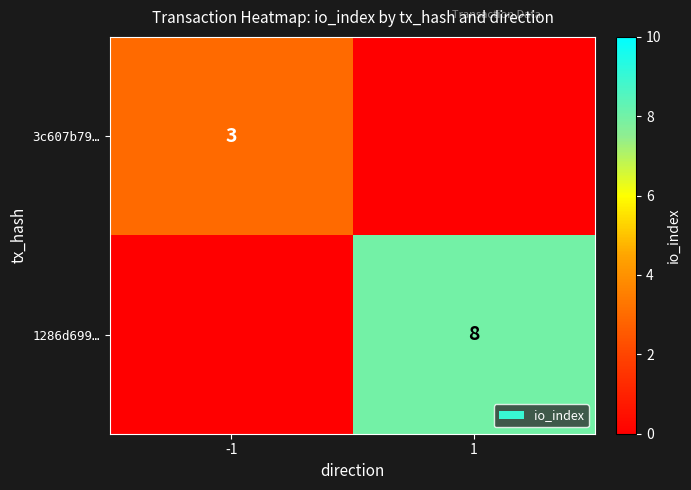

The value of 3c607b79… at -1 is 1. True or false?

False